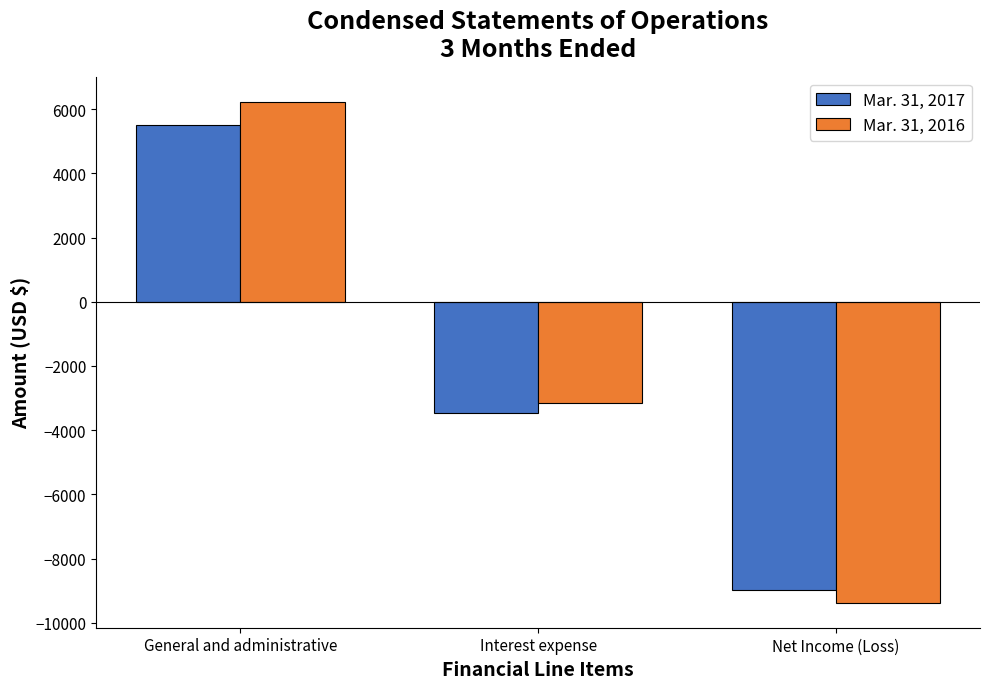

How many data points in Mar. 31, 2017 are less than -3450?

1